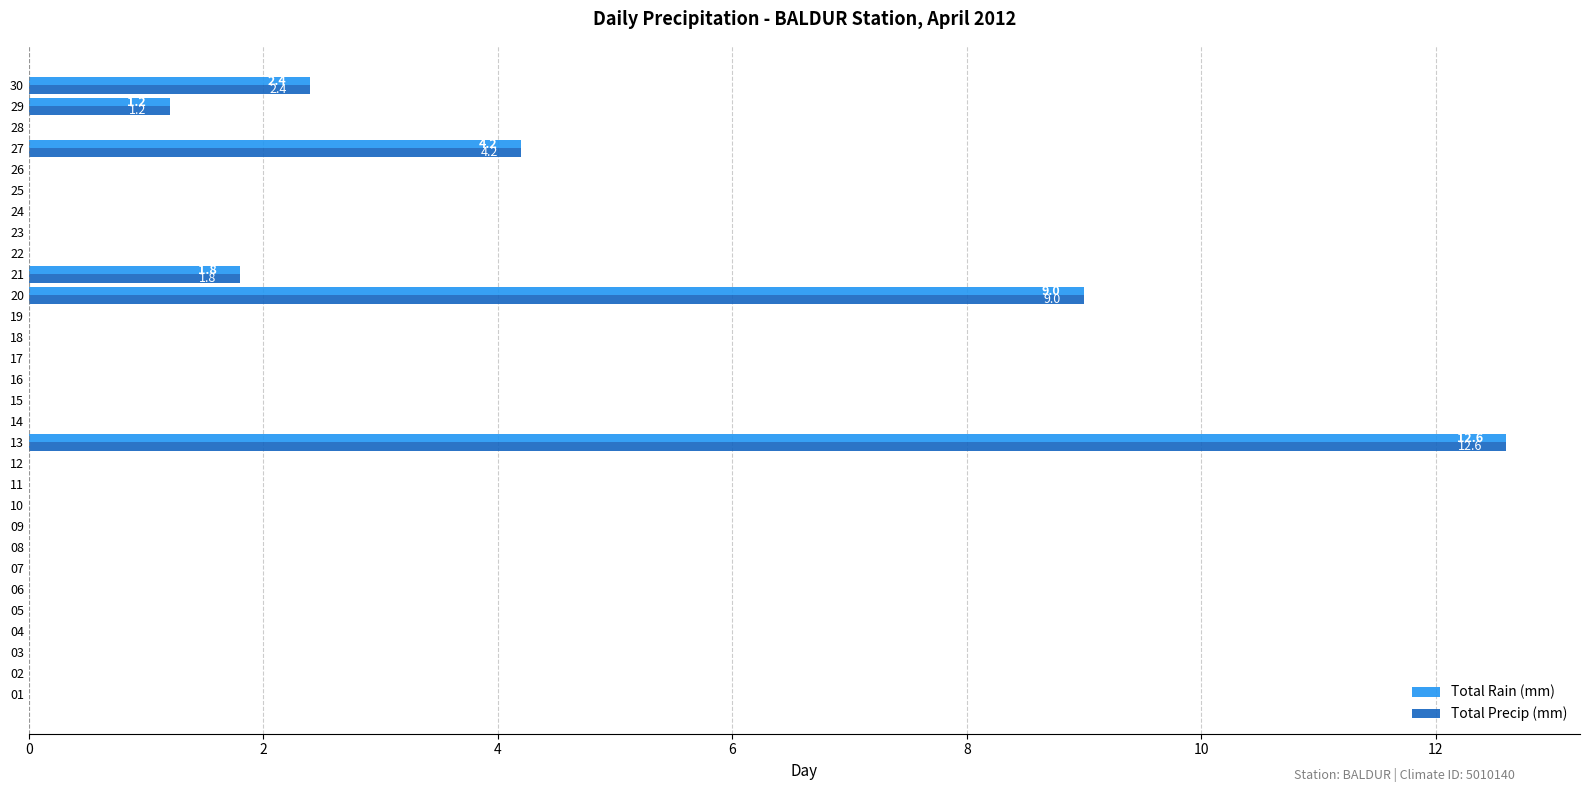

At which category is the sum across all series the highest?

13